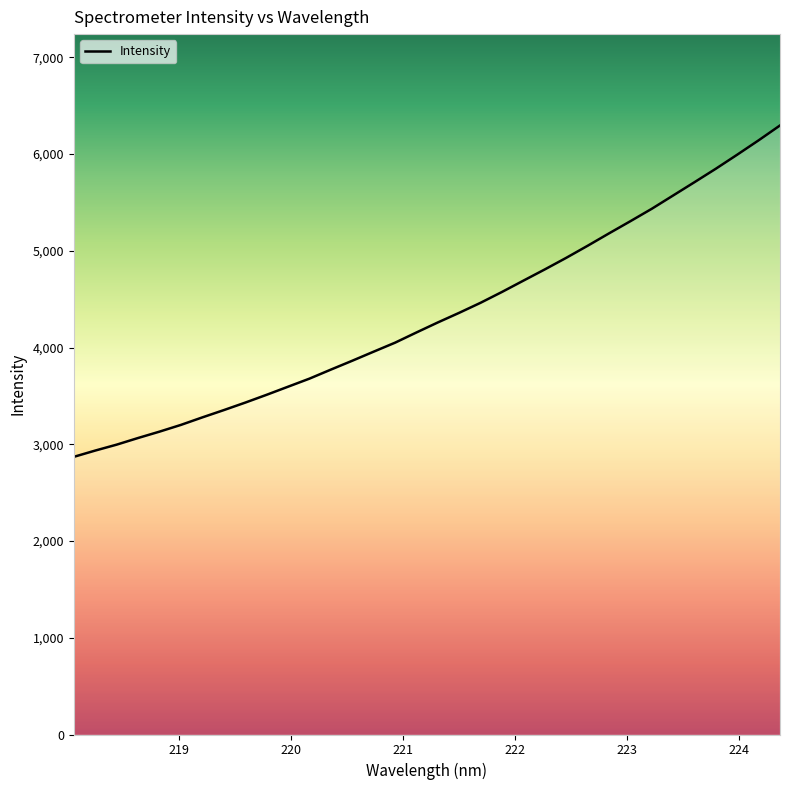

What is the maximum value shown in the chart?

6294.9